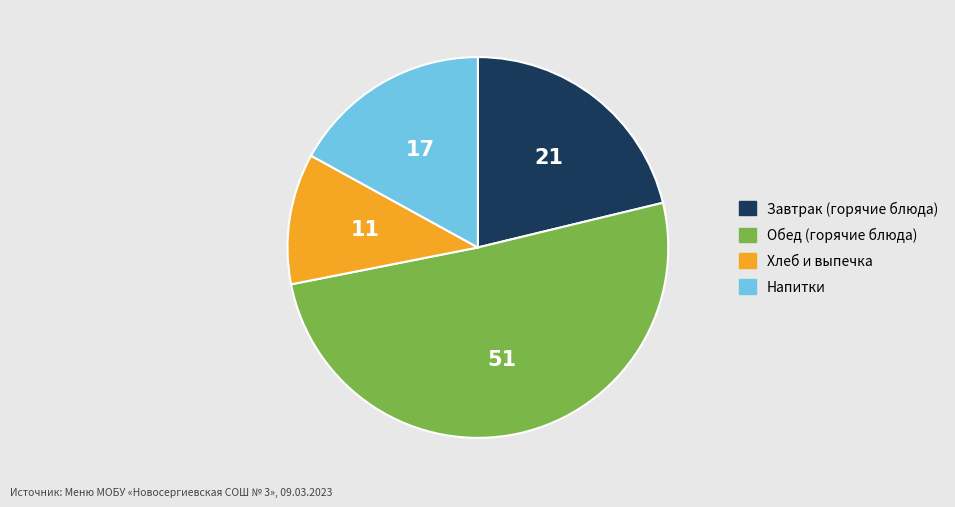

Is there any slice that represents more than half of the pie?

Yes